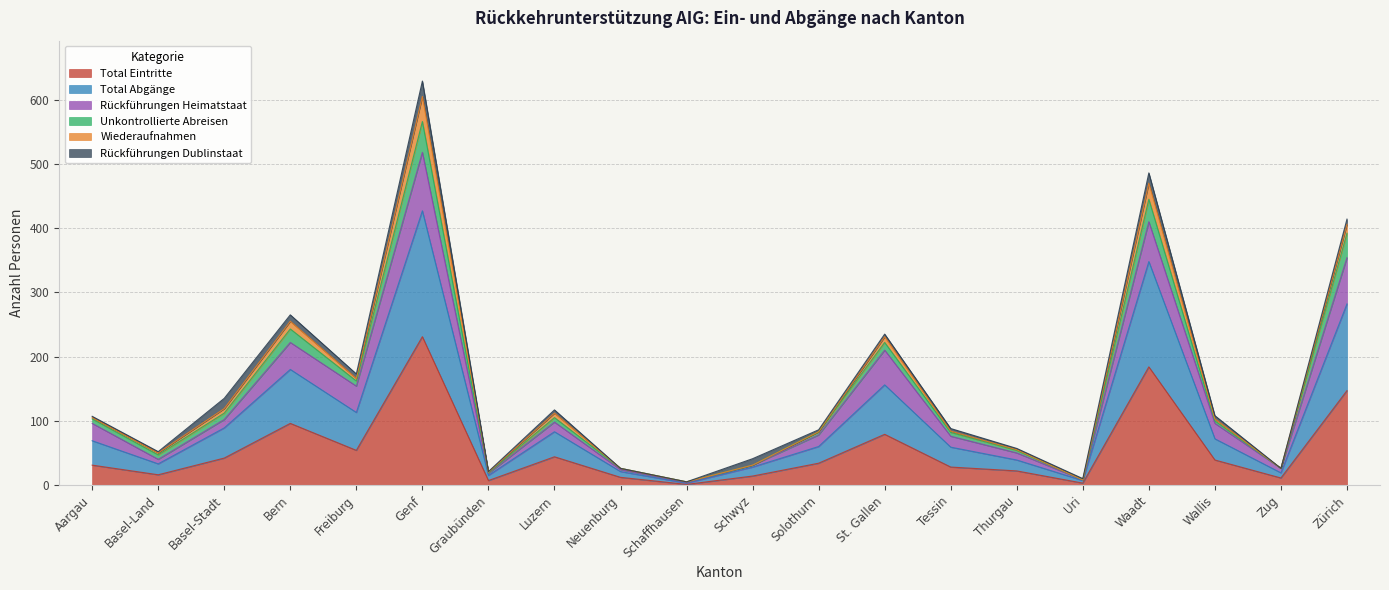

At which category does Total Abgänge reach its first local peak?

Bern